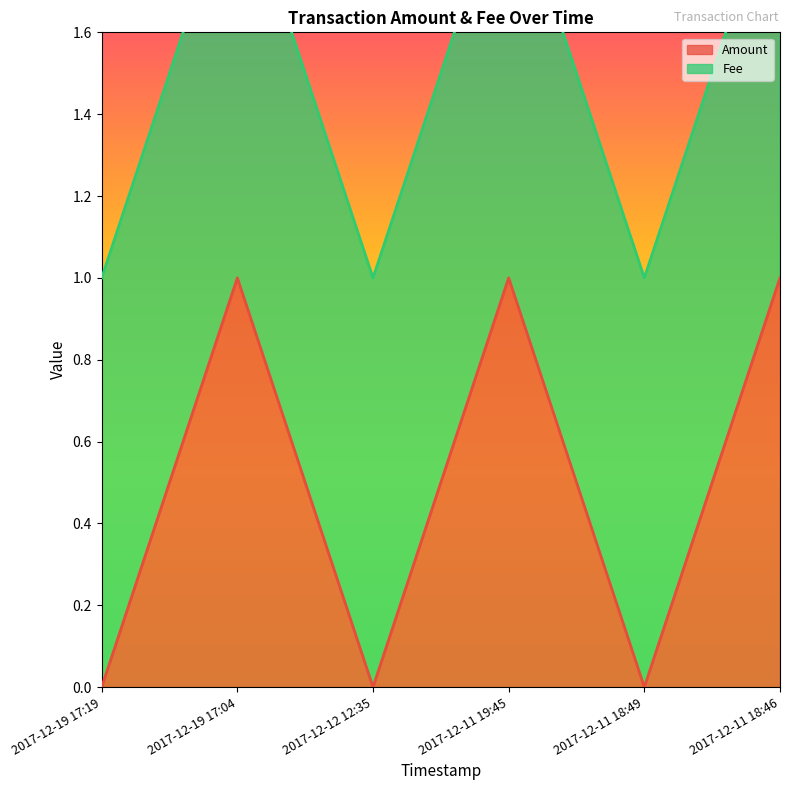

List the labels in order of value, smallest first.

2017-12-19 17:19, 2017-12-12 12:35, 2017-12-11 18:49, 2017-12-19 17:04, 2017-12-11 19:45, 2017-12-11 18:46